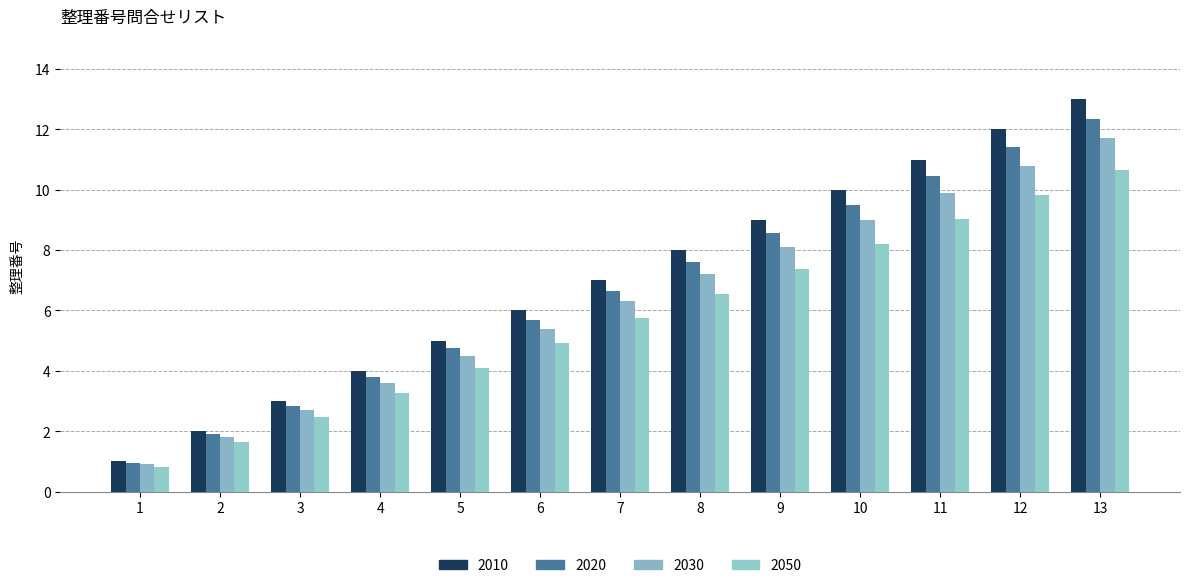

Which category has the lowest value across all series?

1